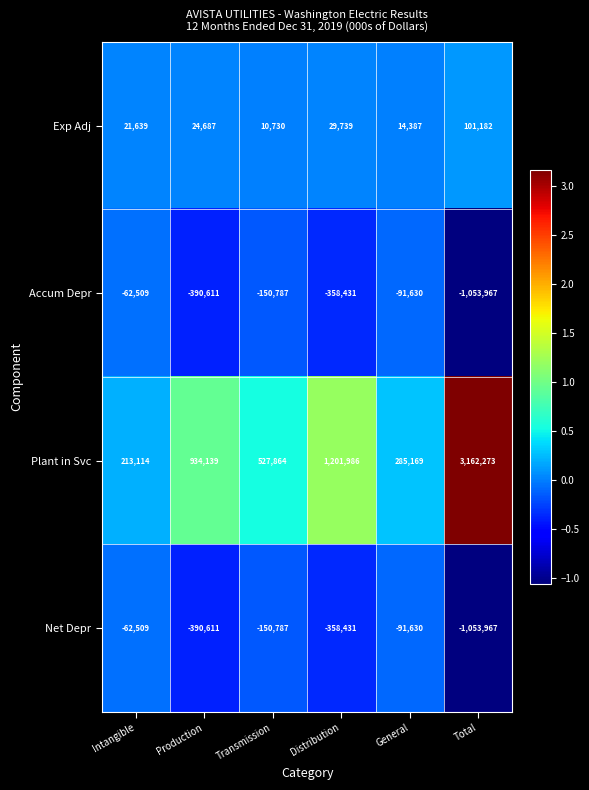

At which category does the chart reach its peak across all series?

Total